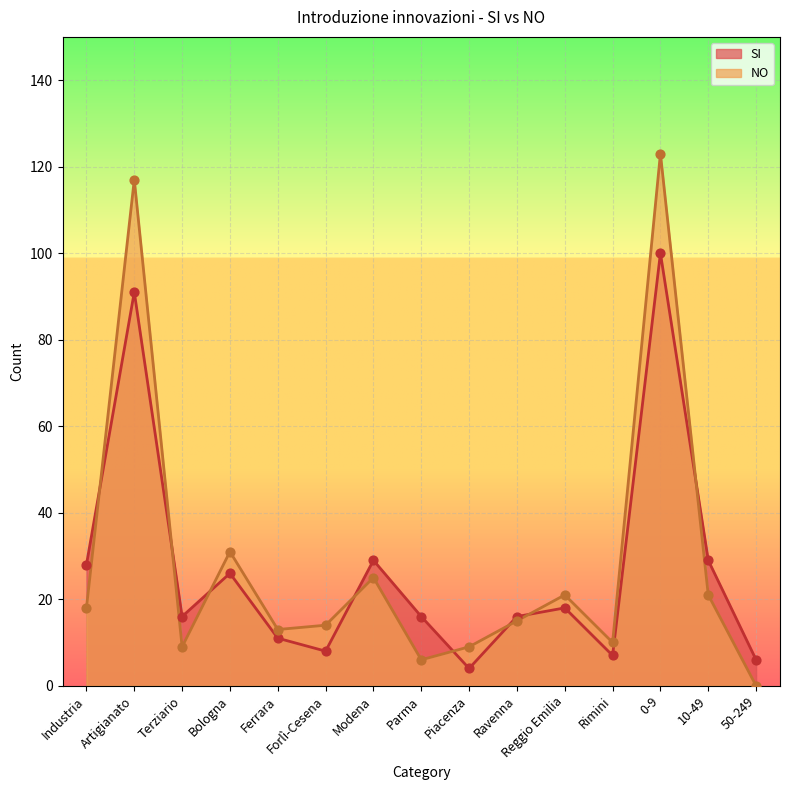

Which series has the largest Y range (max minus min)?

NO